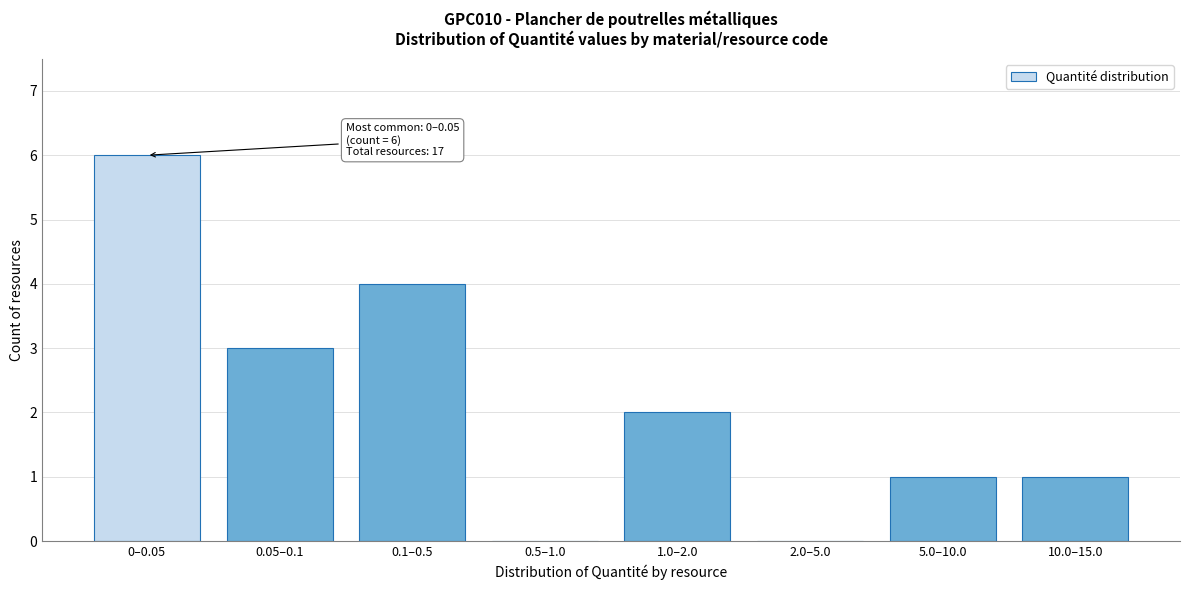

Reading left to right, list all the values displayed in this chart.

0–0.05=6	0.05–0.1=3	0.1–0.5=4	0.5–1.0=0	1.0–2.0=2	2.0–5.0=0	5.0–10.0=1	10.0–15.0=1